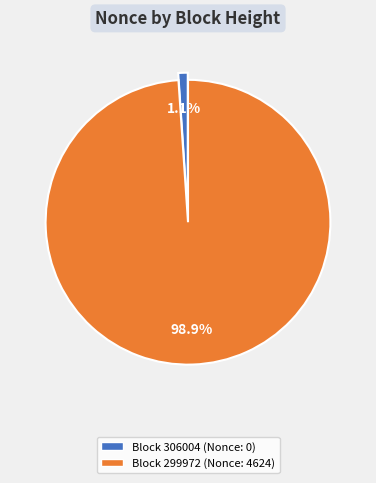

Count the number of slices in the pie.

2